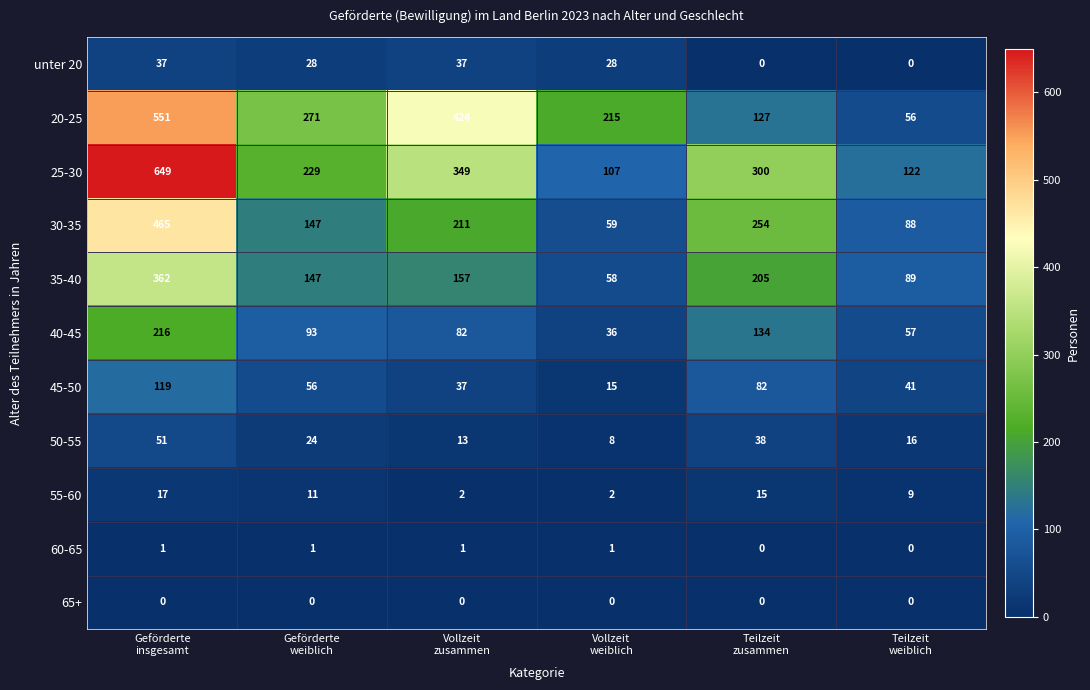

How many unter 20 values are between 0 and 37?

6